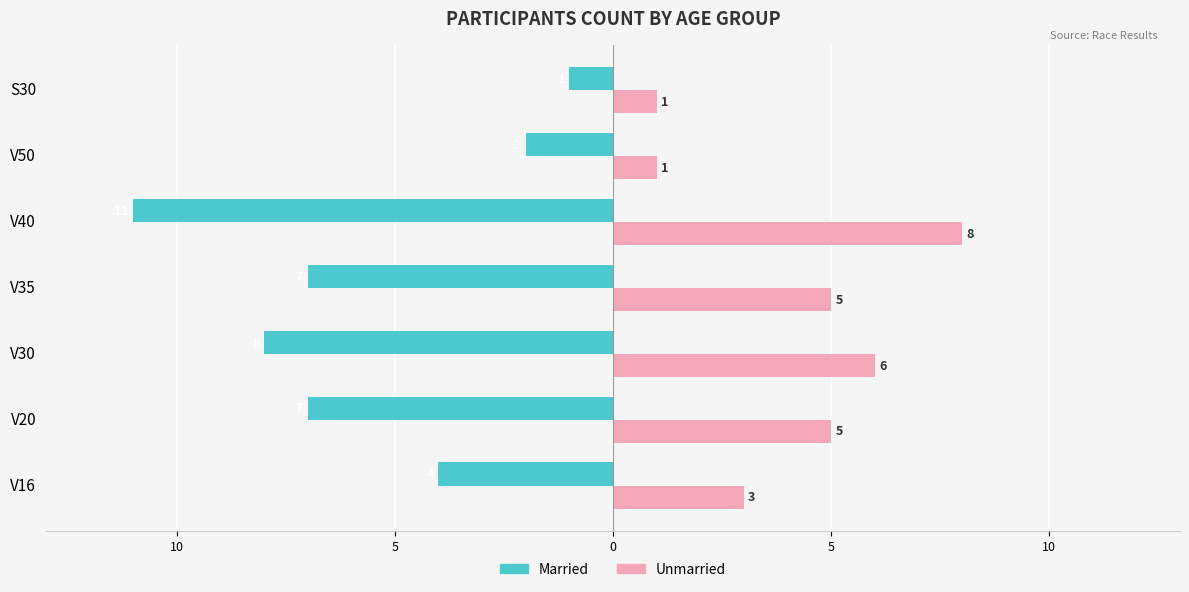

What are all the series names shown in the legend?

Married, Unmarried